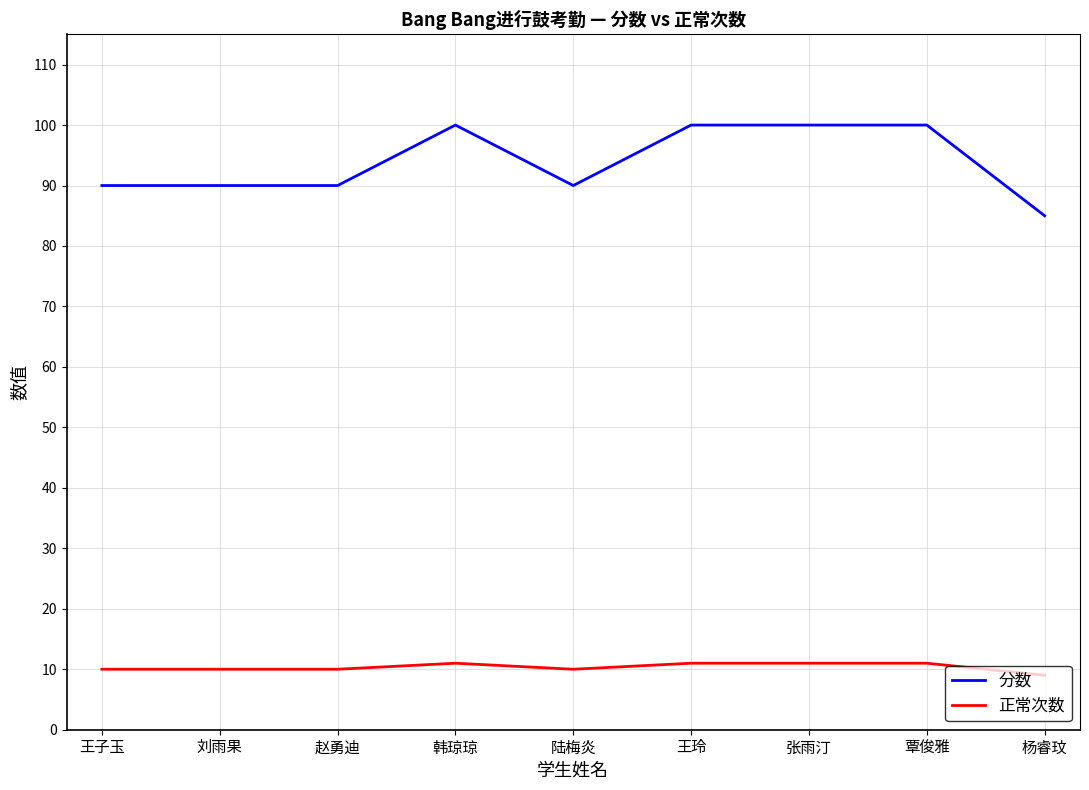

What position from the right is 王子玉?

9